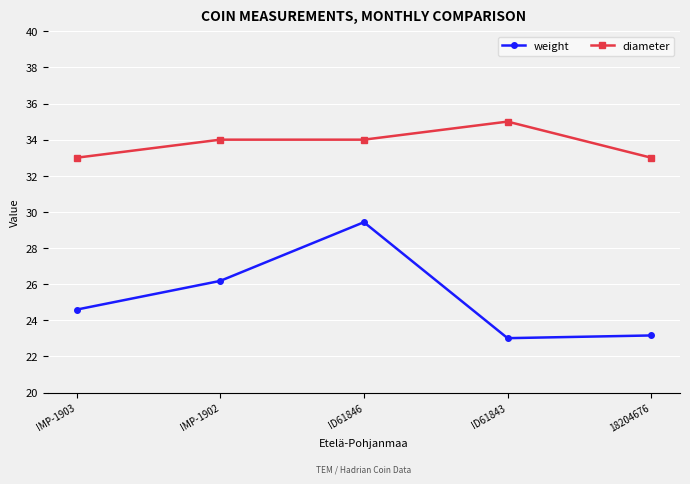

What position from the left is ID61846?

3